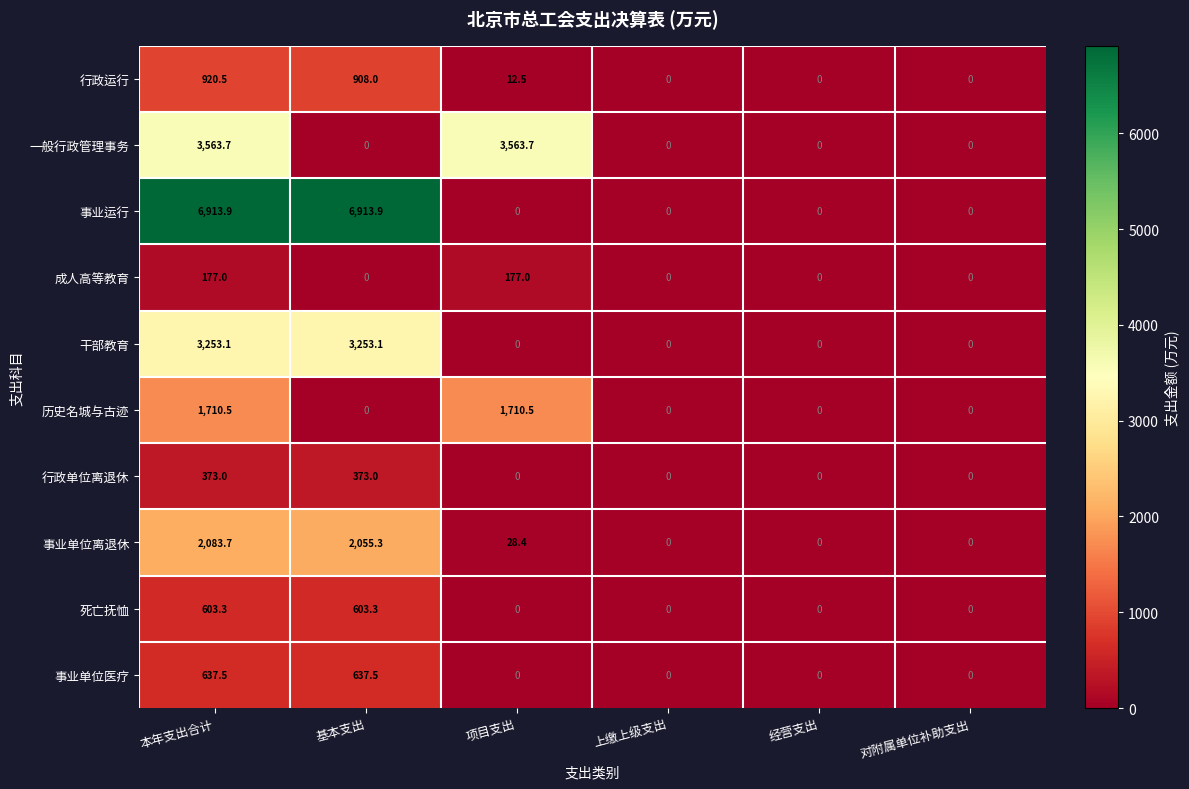

What is the difference between the highest and lowest values at 基本支出?

6913.9